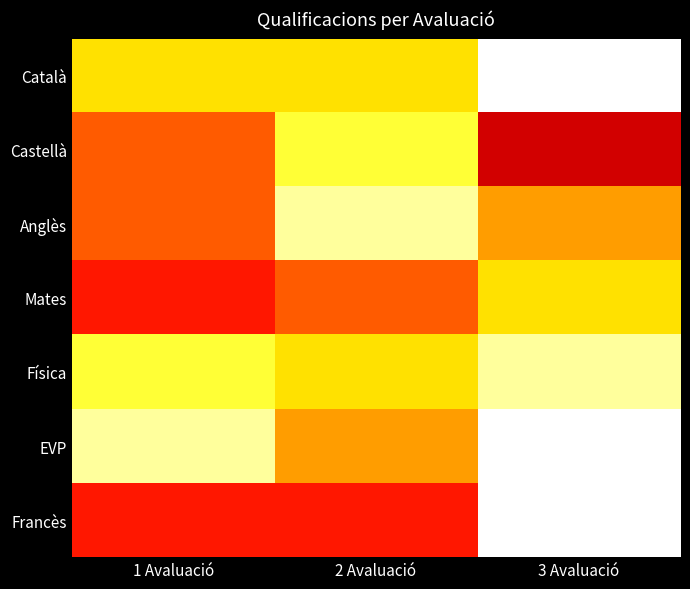

Which series has the largest total across all categories?

EVP